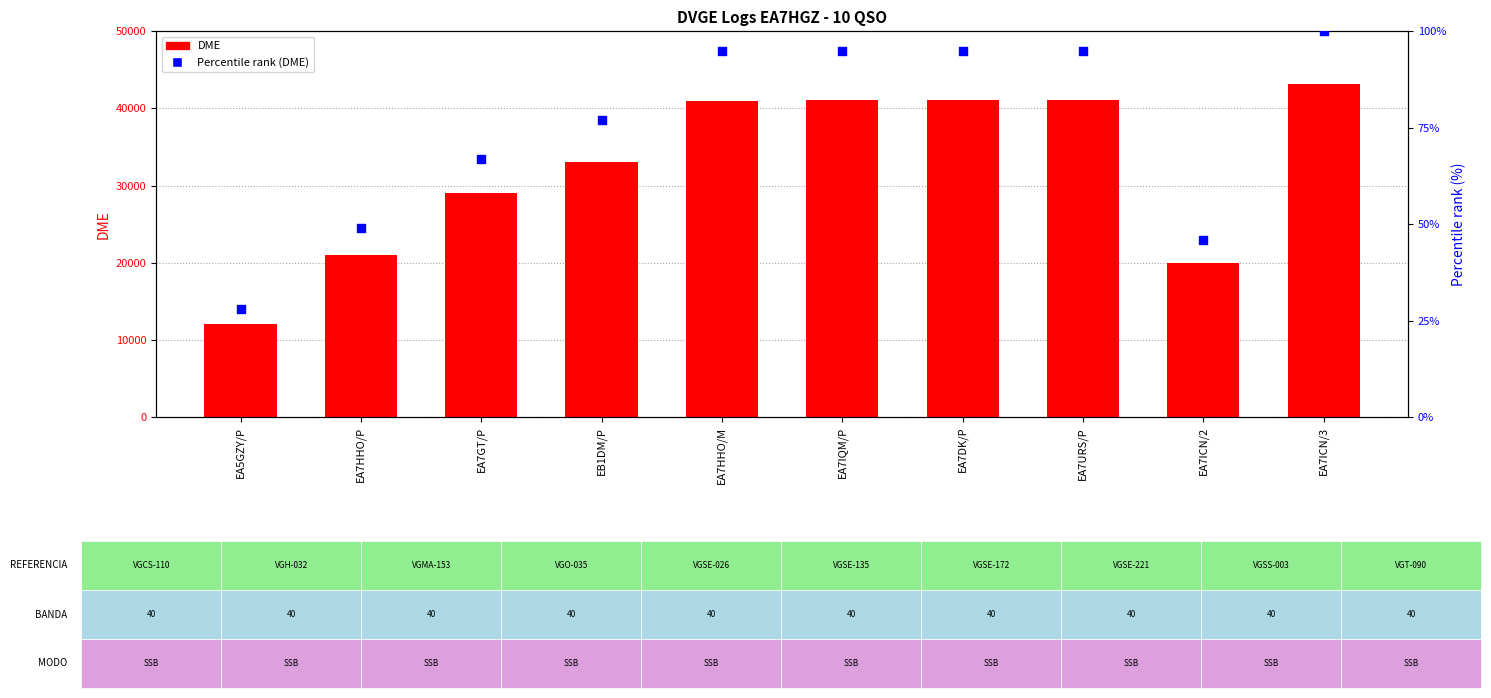

Which series has the widest spread of Y values?

DME